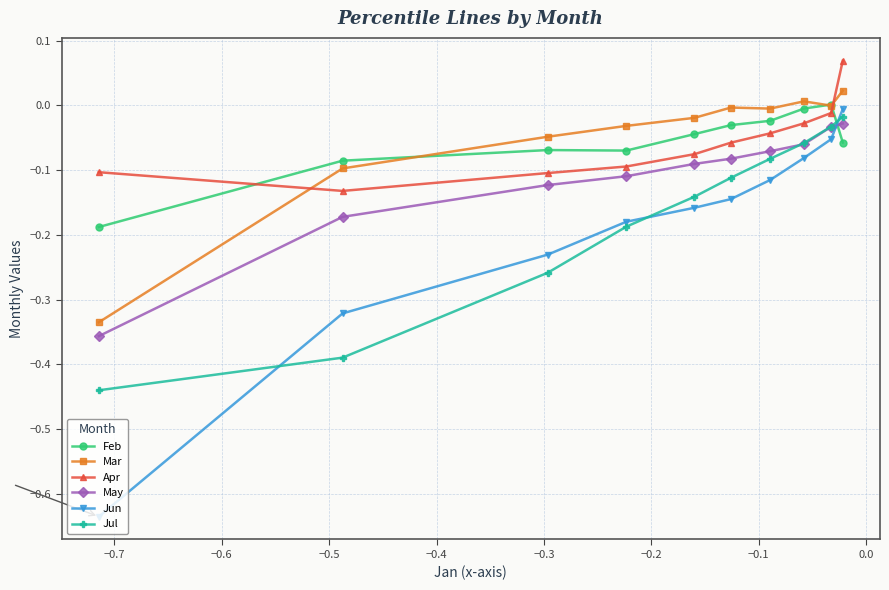

How many intersections are there between Mar and Apr?

2